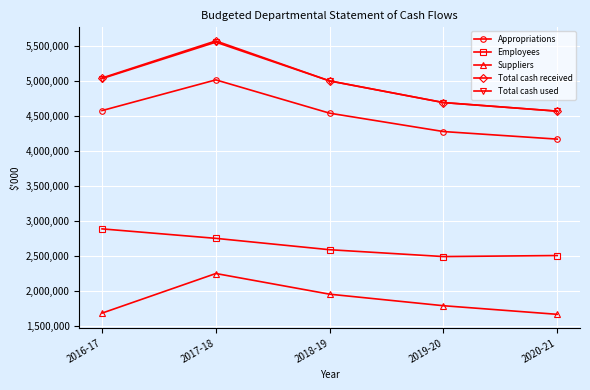

True or false: Appropriations and Total cash used cross at least once.

False